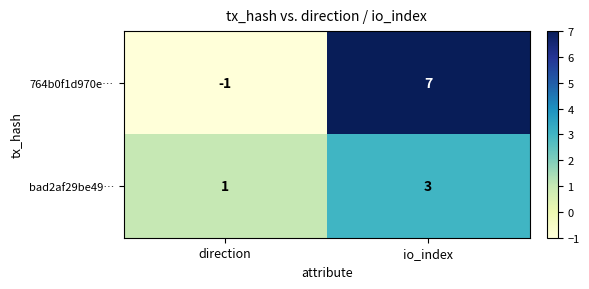

At which category does the chart reach its minimum across all series?

direction